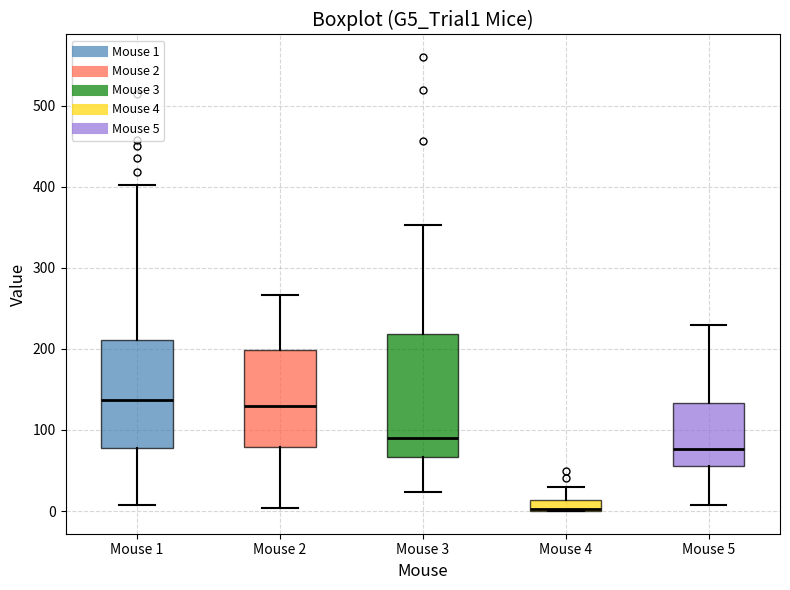

Where does the lower whisker of the box for Mouse 5 end on the y-axis? The values are not printed on the chart, so give them approximately, as read against the axis.

10